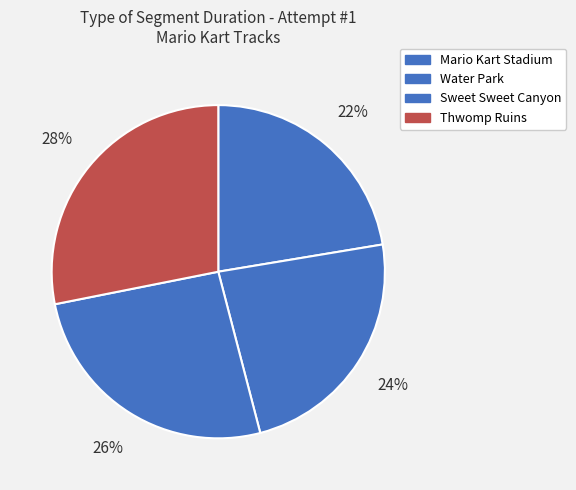

How many slices are in this pie chart?

4